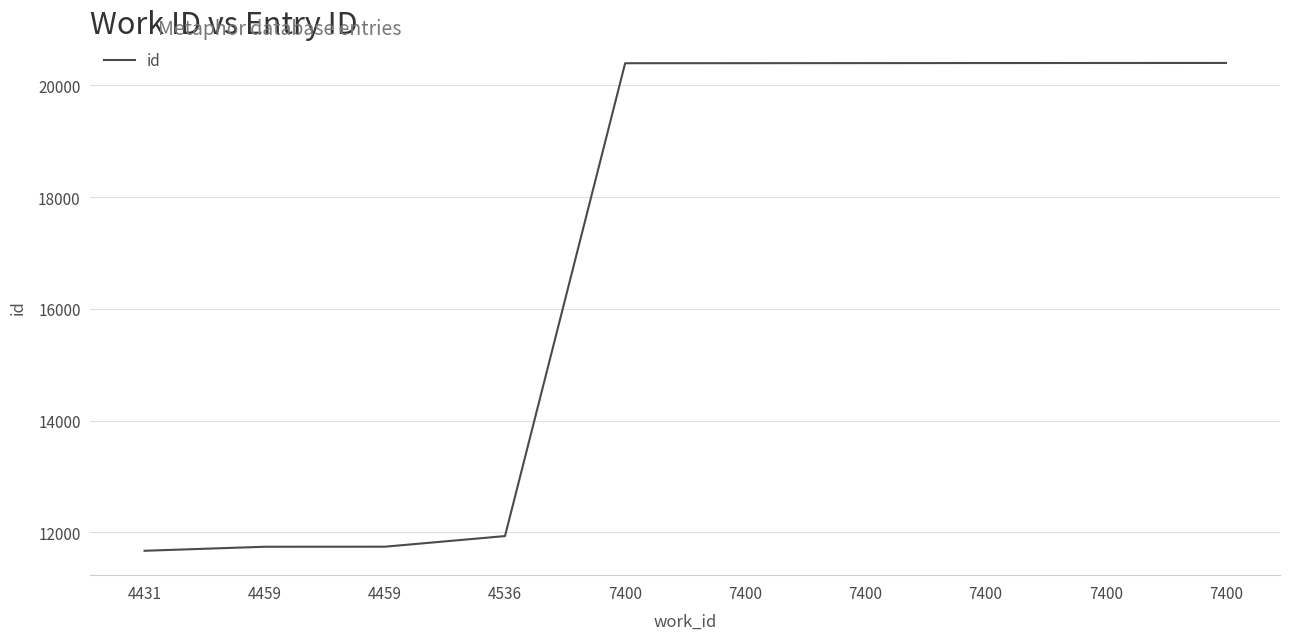

What is the smallest value displayed?

11671